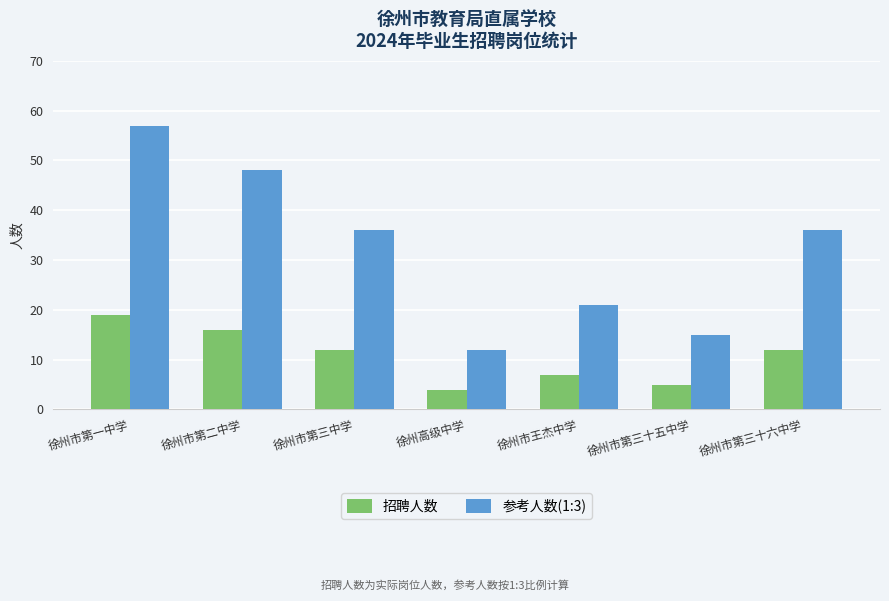

What is the spread (max minus min) of values at 徐州市王杰中学?

14